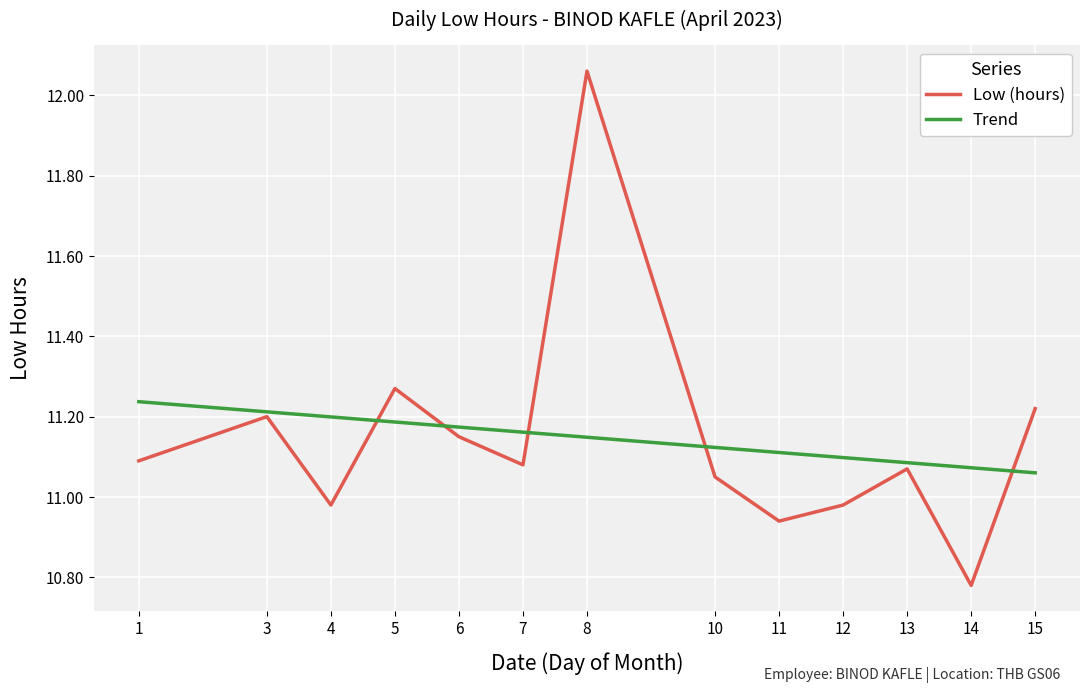

Which label corresponds to the largest value in the chart?

8